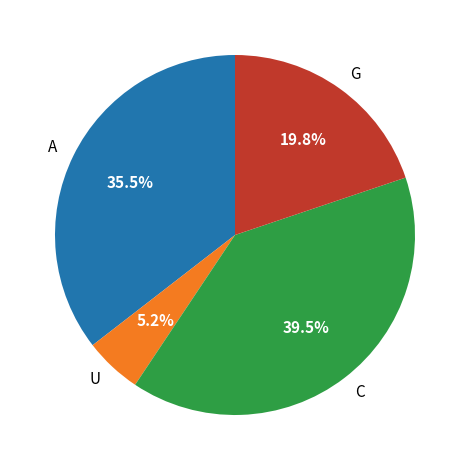

How many slices are in this pie chart?

4